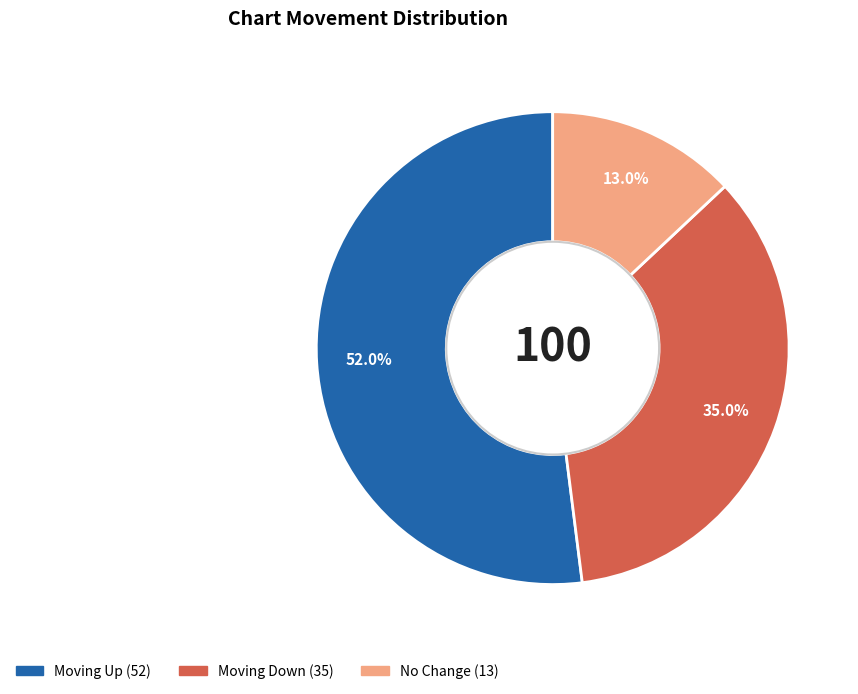

Does any single category account for the majority?

Yes